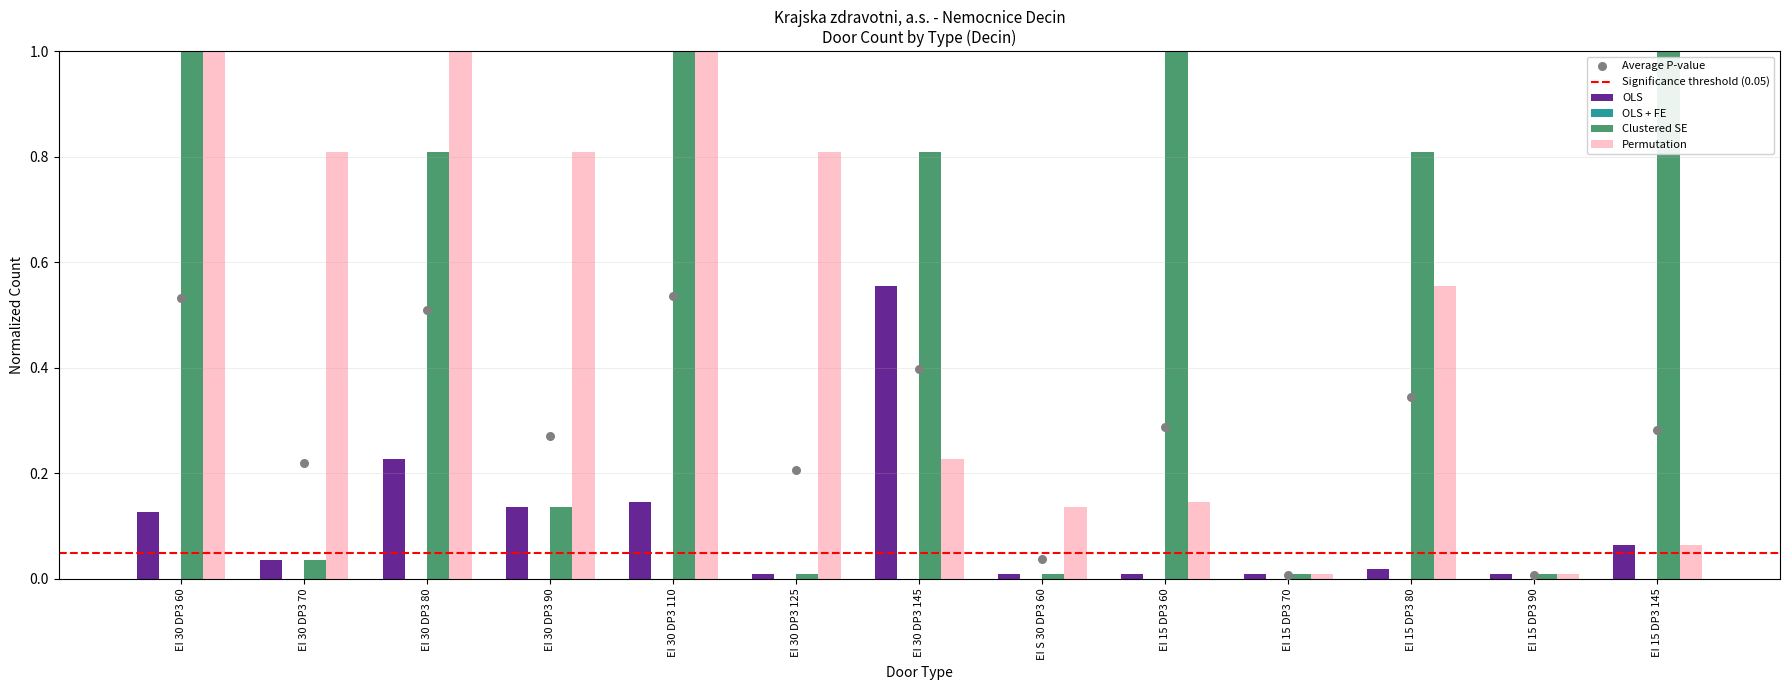

At which category is the sum across all series the highest?

EI 30 DP3 110